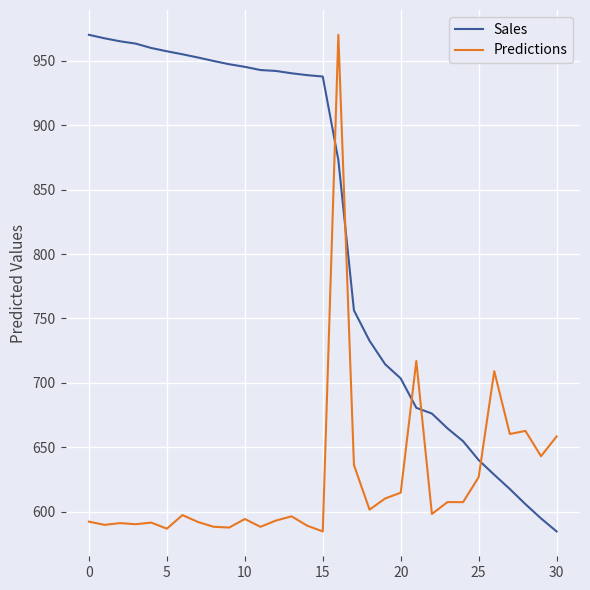

List the series in order of their overall mean, lowest first.

Predictions, Sales